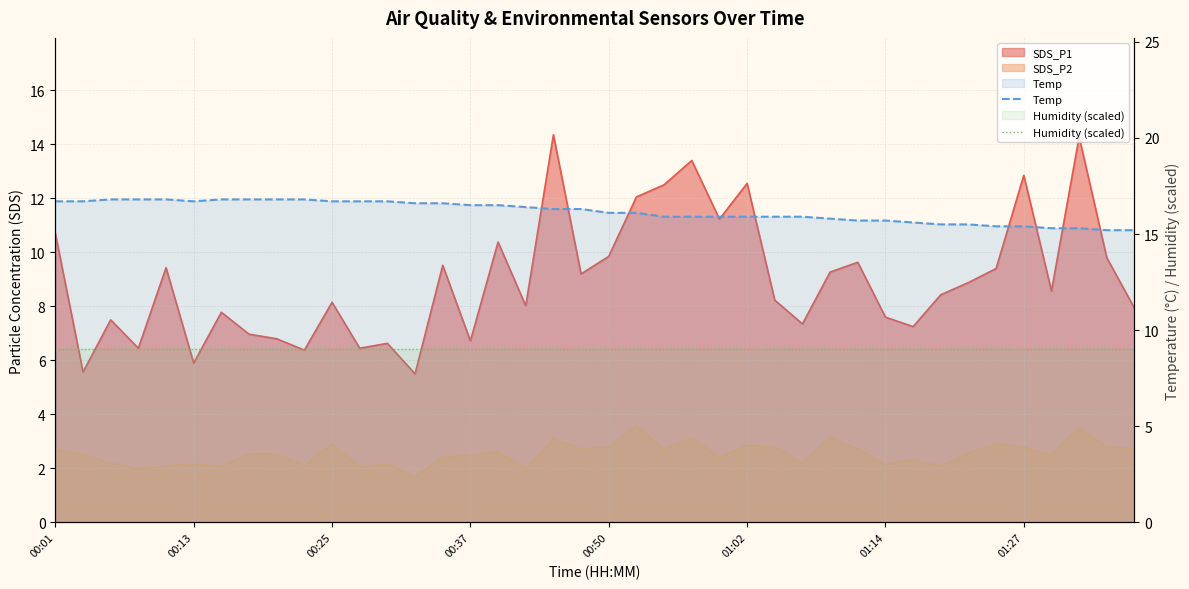

True or false: Humidity (scaled) has more than 1 points higher than both neighbors.

False